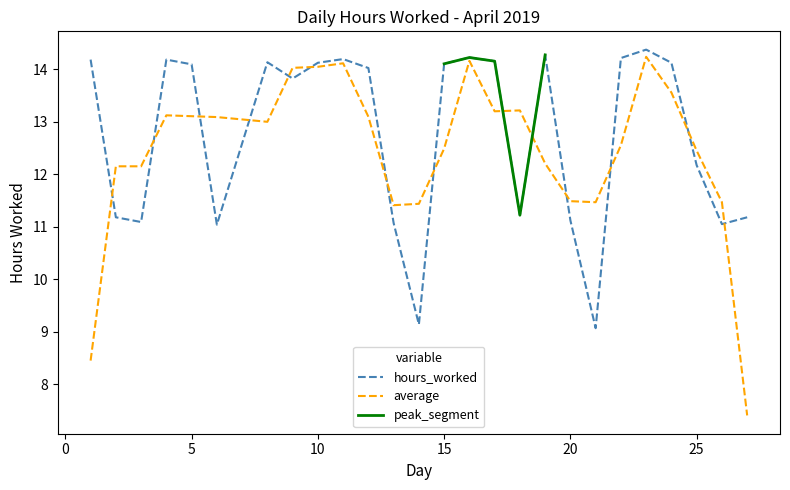

What is the greatest value displayed?

14.4